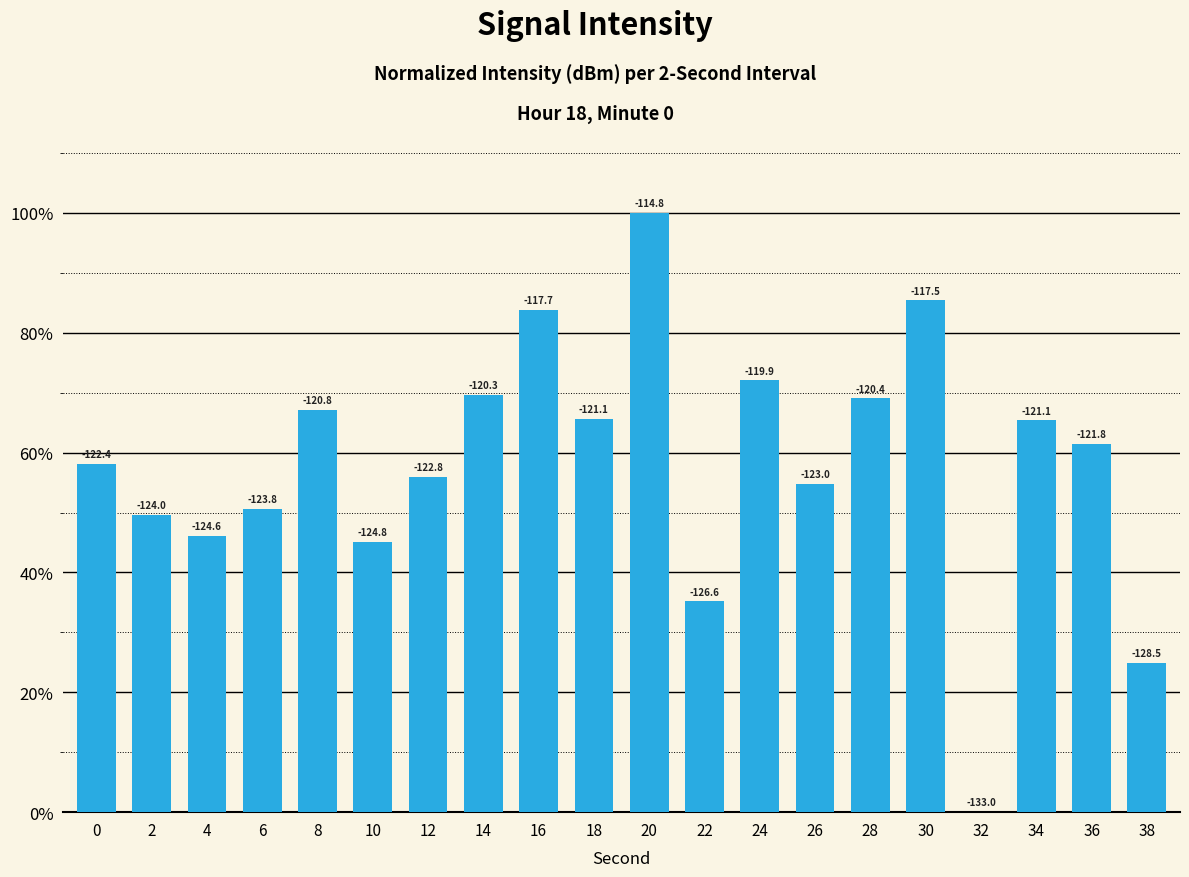

Which has a higher value, 14 or 18?

14